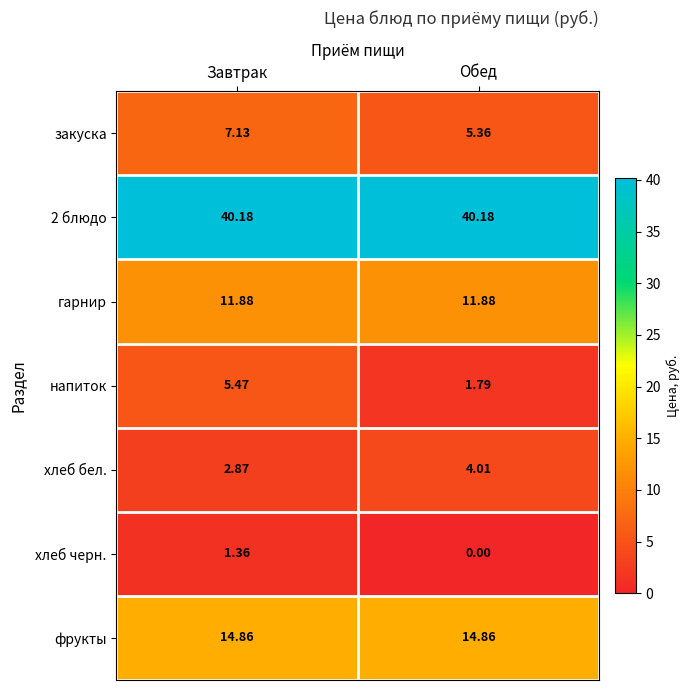

Which category has the lowest value in the напиток series?

Обед